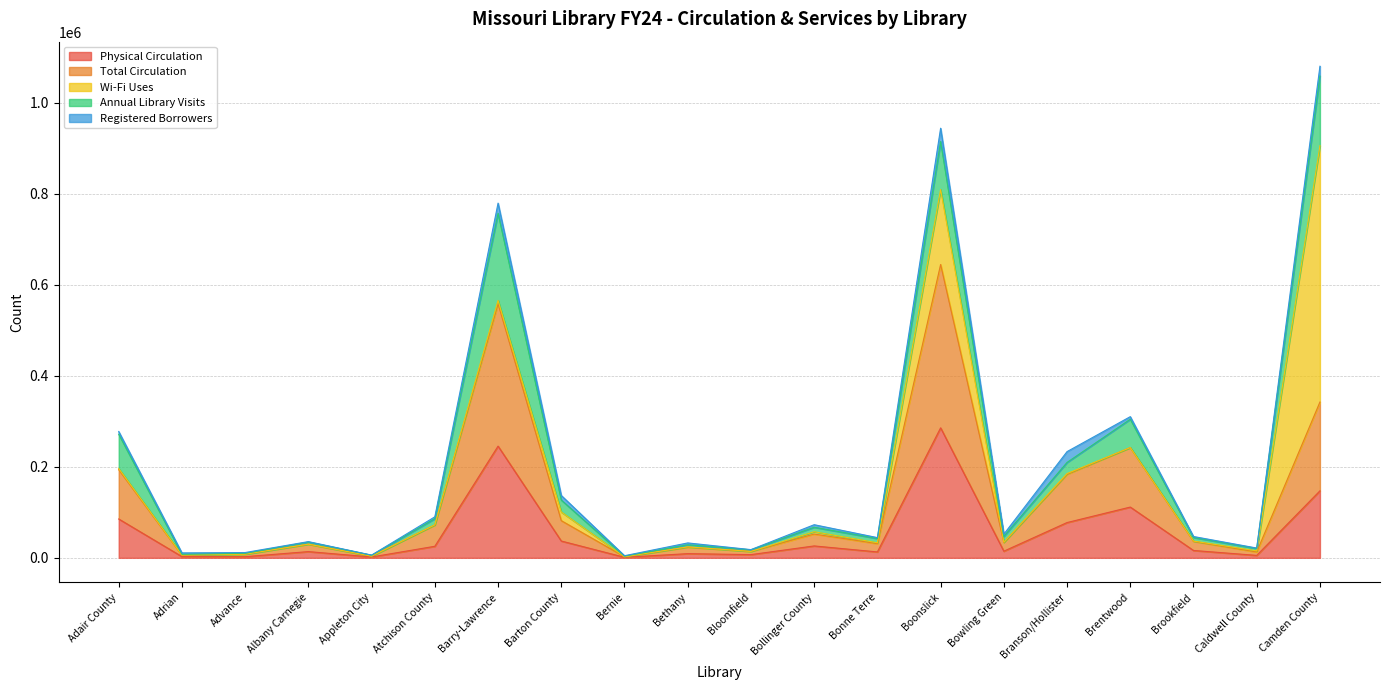

True or false: Physical Circulation and Registered Borrowers cross at least once.

True